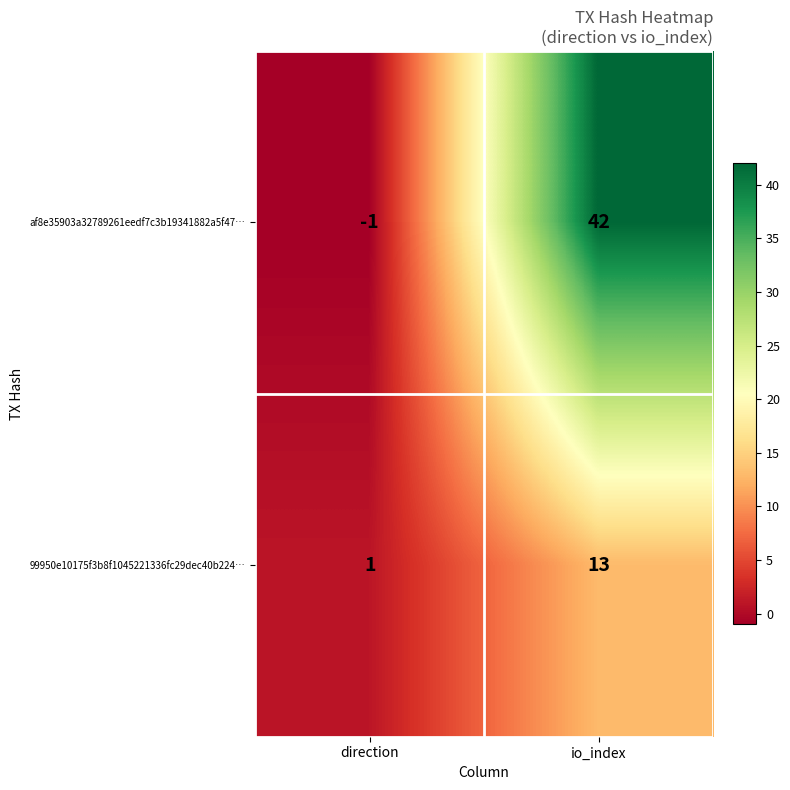

Rank the series at direction from highest to lowest value.

99950e10175f3b8f1045221336fc29dec40b224…, af8e35903a32789261eedf7c3b19341882a5f47…